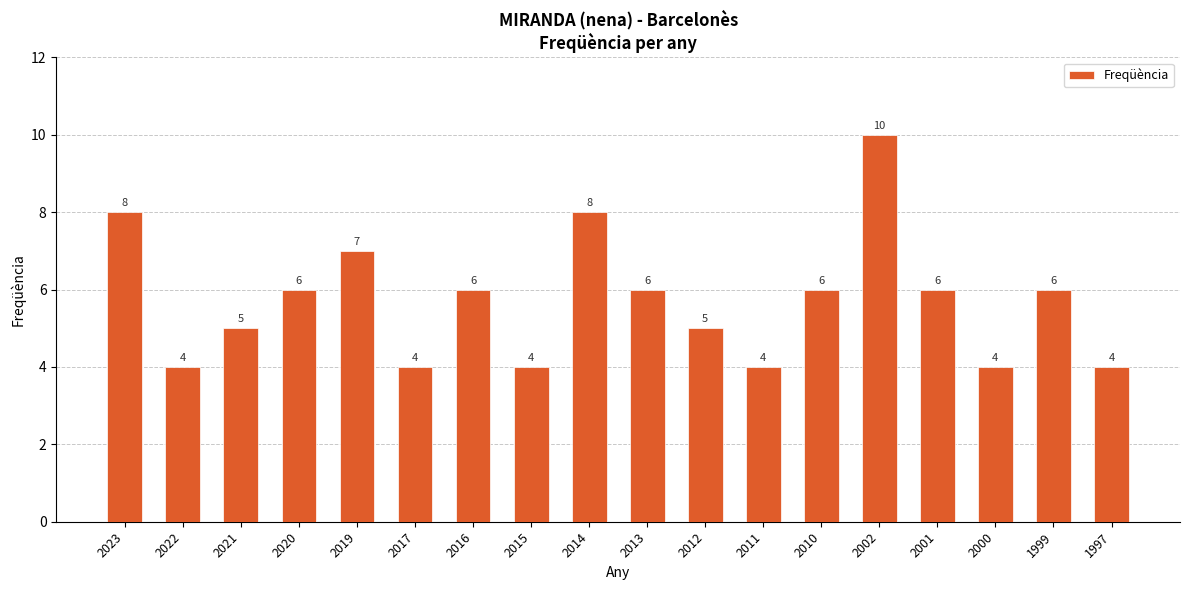

True or false: the data shows 7 at 2017.

False